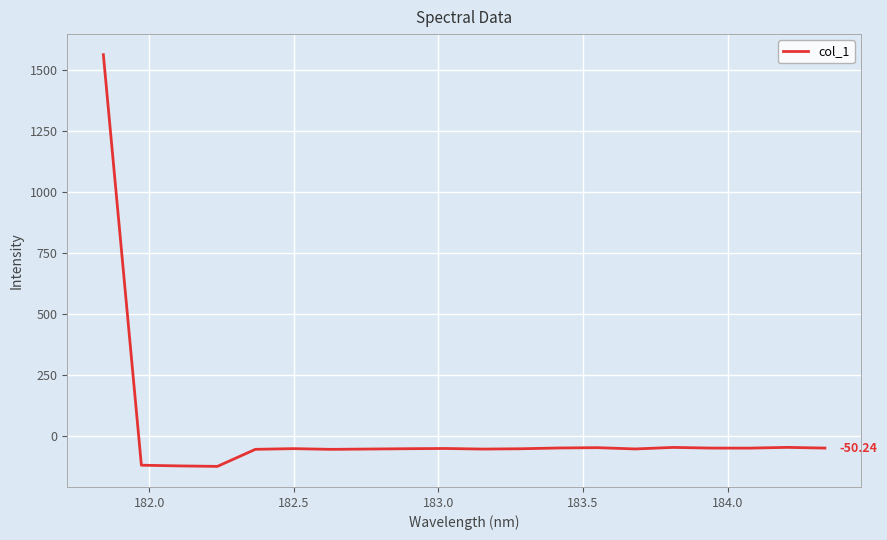

How many categories are shown in the chart?

20